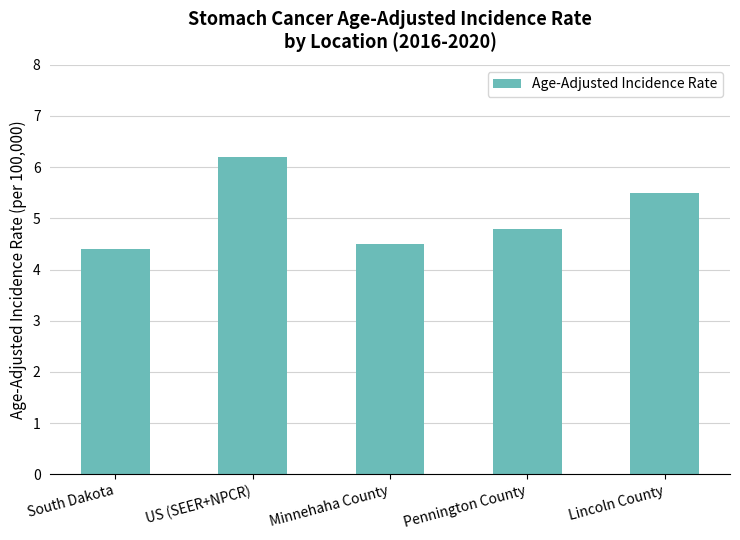

Reading left to right, list all the values displayed in this chart.

South Dakota=4.4	US (SEER+NPCR)=6.2	Minnehaha County=4.5	Pennington County=4.8	Lincoln County=5.5